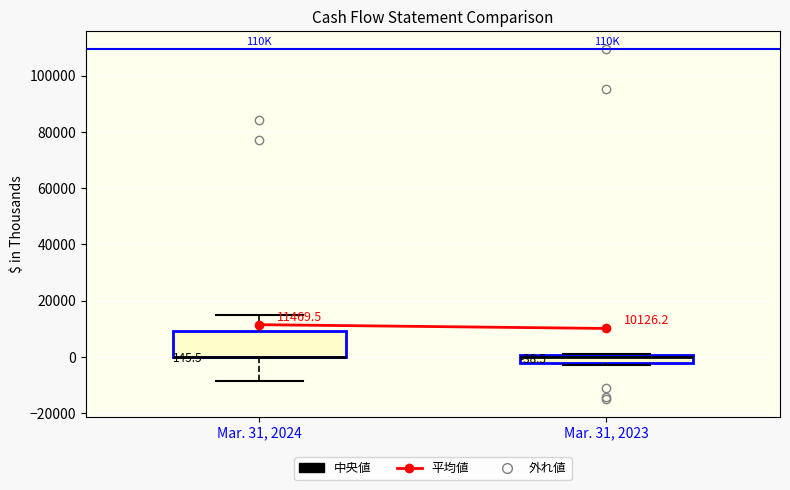

Comparing the boxes themselves (not the whiskers), which one is the tallest?

Mar. 31, 2024